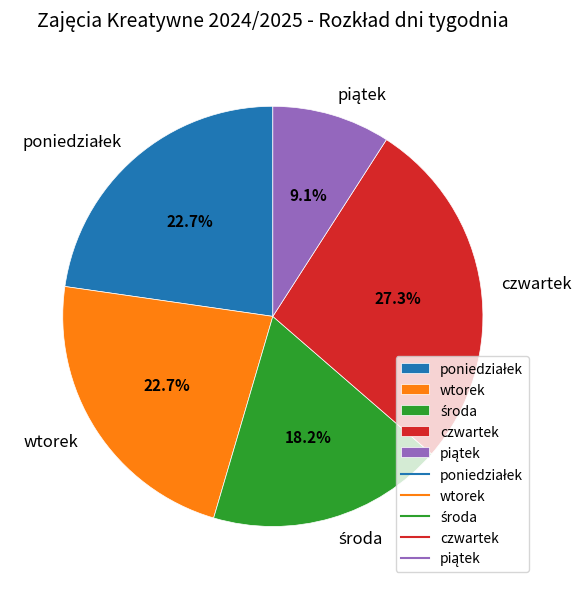

What percentage is NOT represented by wtorek?

77.3%